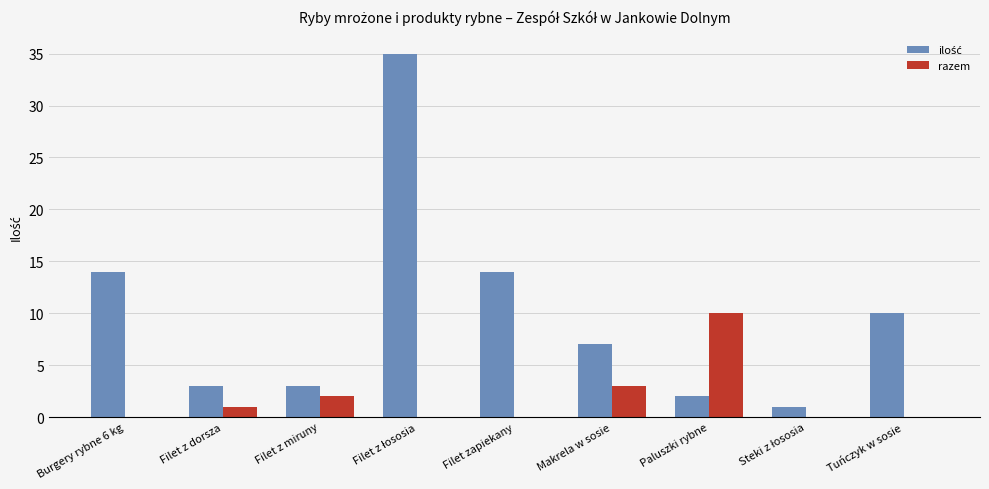

What is the total value across all series at Makrela w sosie?

10